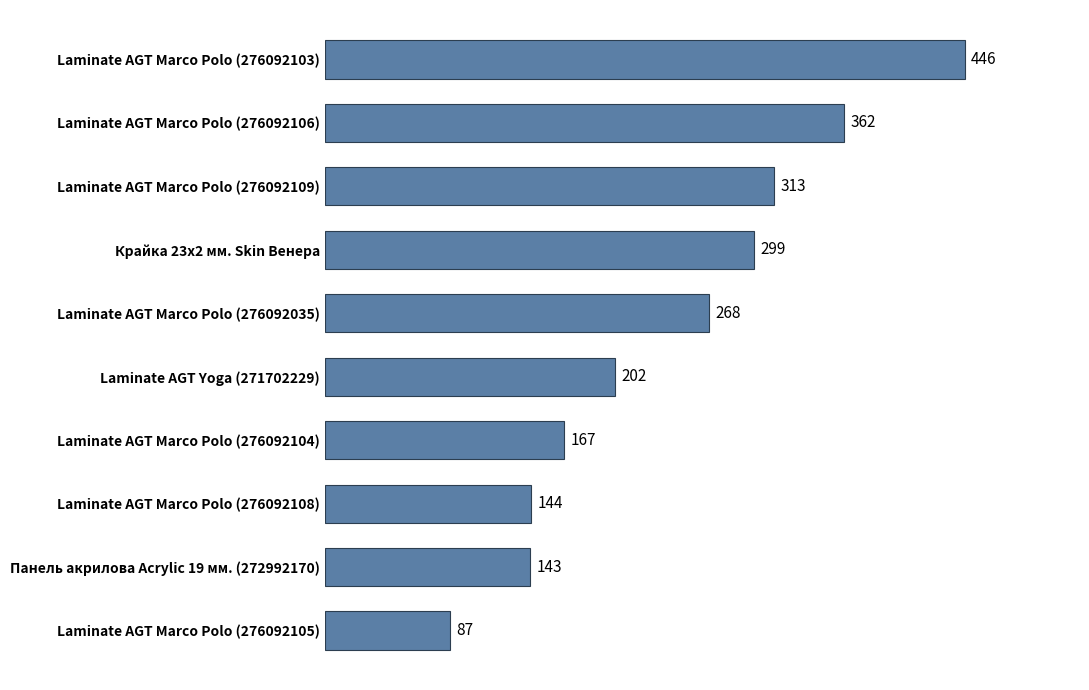

Where is the data nearest to the value 266?

Laminate AGT Marco Polo (276092035)